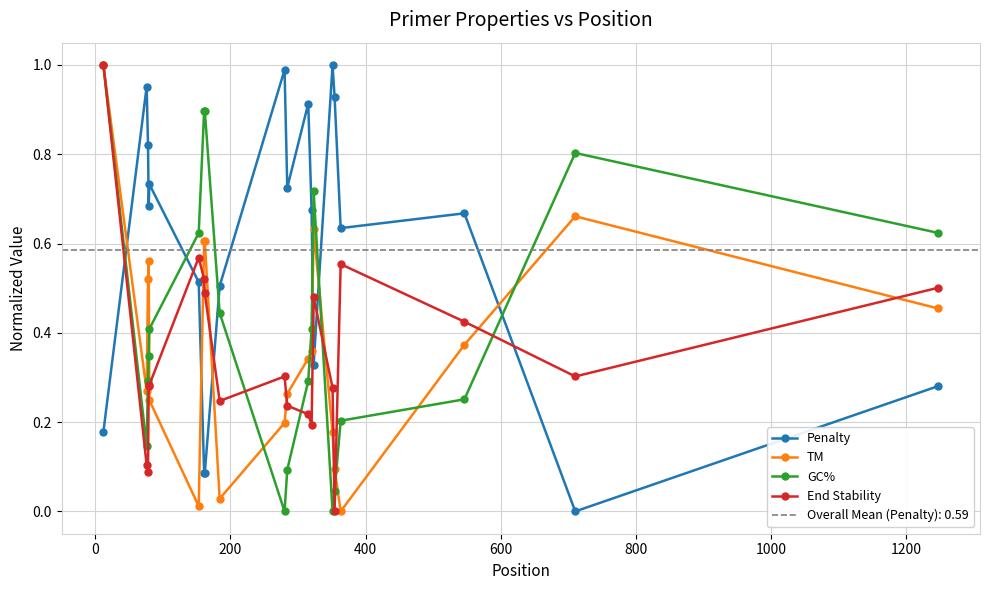

True or false: Penalty has more than 0 points higher than both neighbors.

True